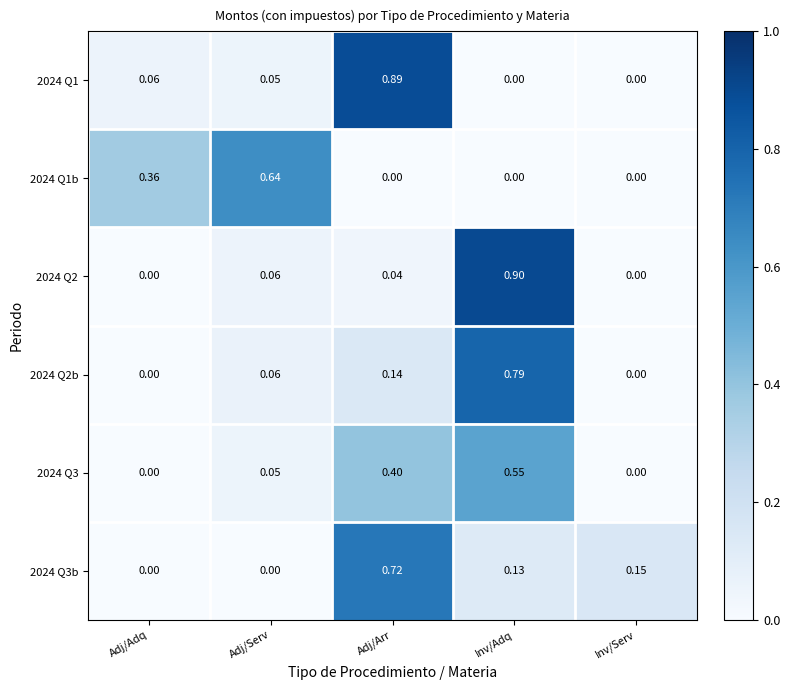

At which category is the sum across all series the highest?

Inv/Adq